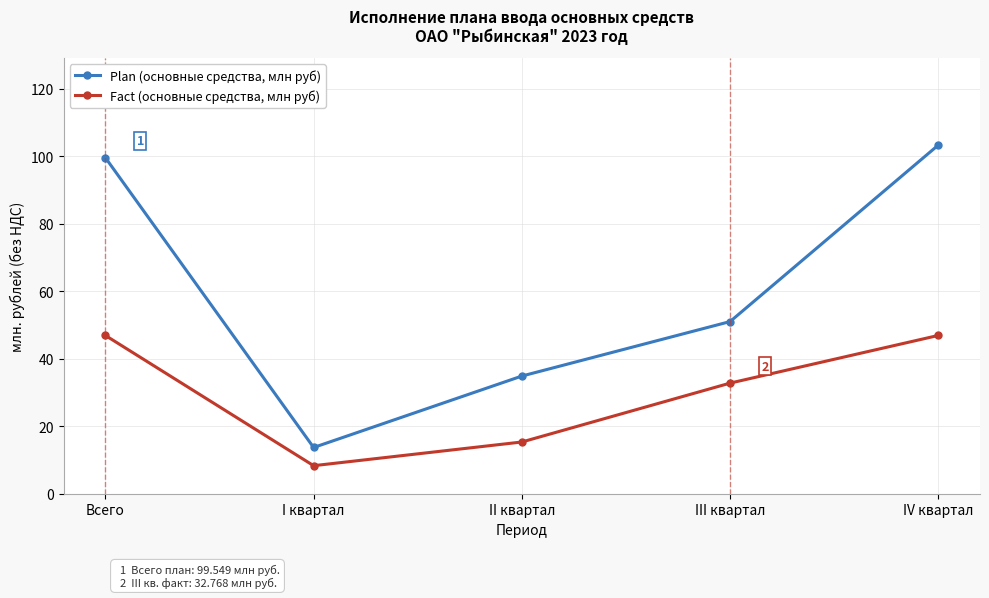

What is the maximum value for Plan (основные средства, млн руб)?

103.3